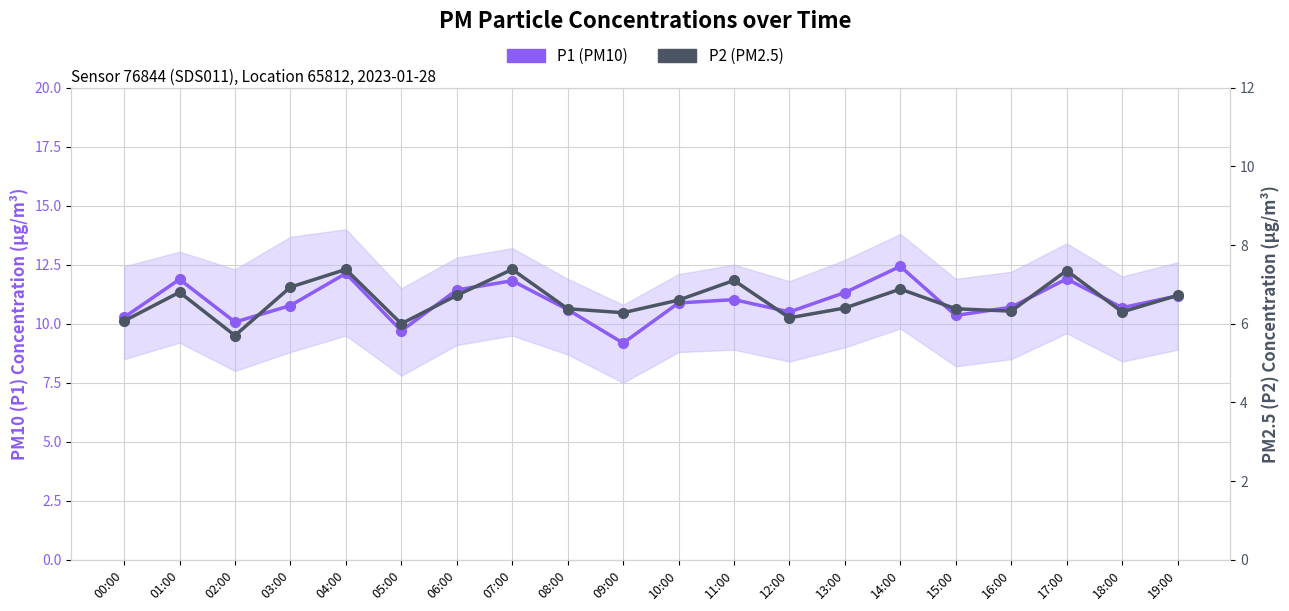

True or false: P2 (PM2.5) has more than 1 interior local peaks.

True